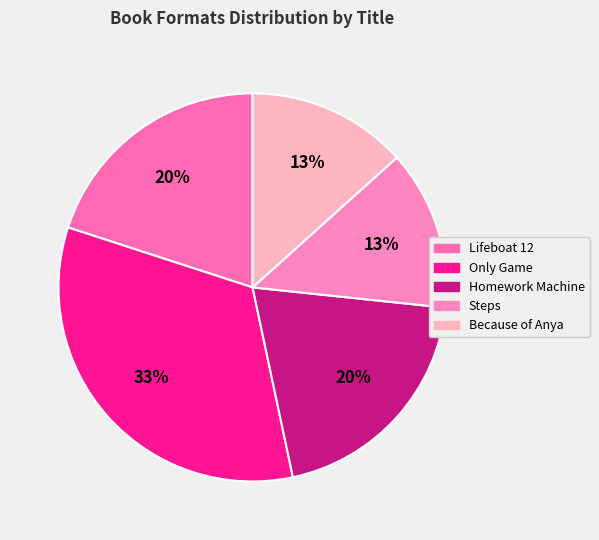

How many slices are in this pie chart?

5